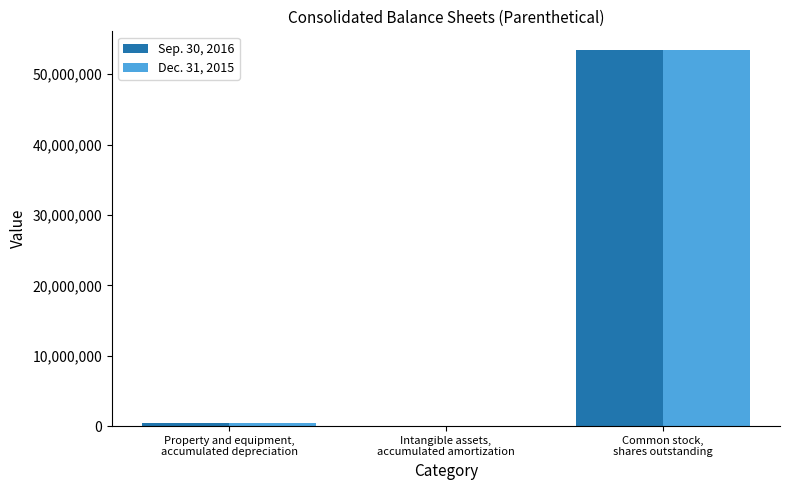

What is the sum of the Dec. 31, 2015 values at Intangible assets,
accumulated amortization and Property and equipment,
accumulated depreciation?

460910